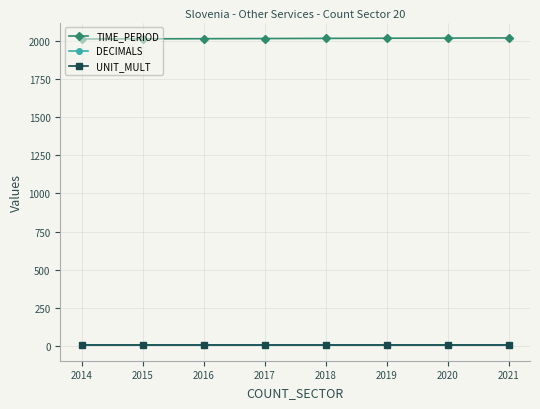

What is the difference between the second highest and second lowest values in the TIME_PERIOD series?

5